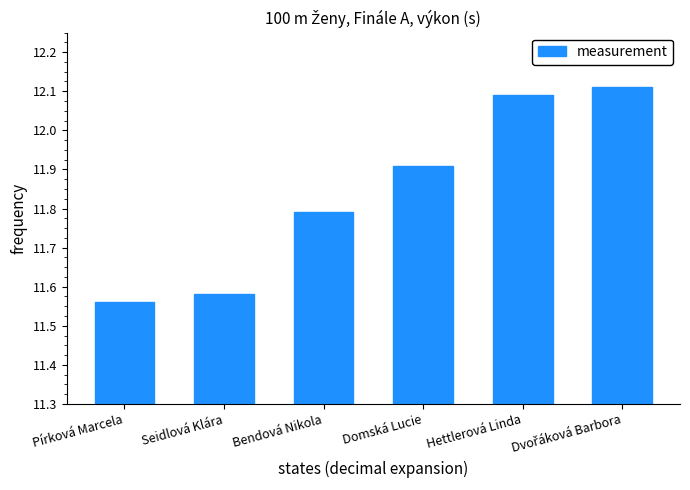

The chart shows a value of 4.9 at Pírková Marcela. True or false?

False